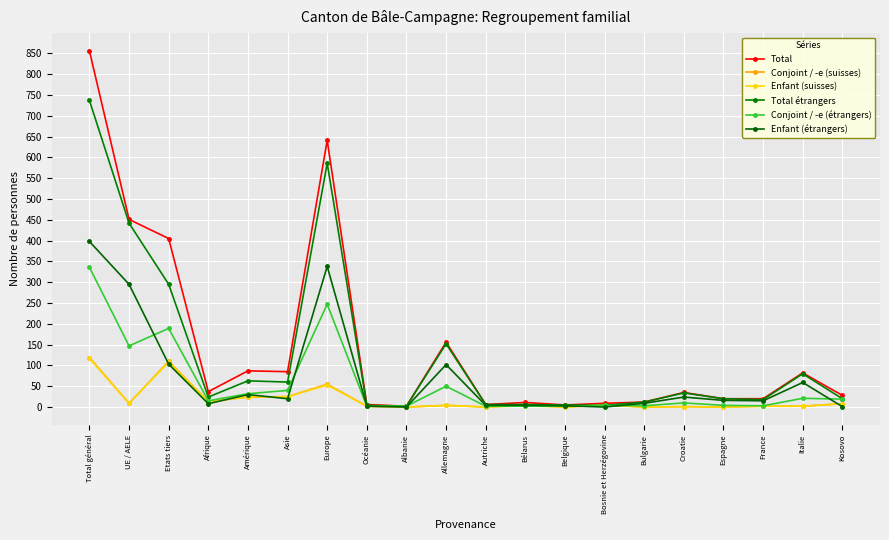

How many interior local peaks does the Enfant (suisses) series have?

6